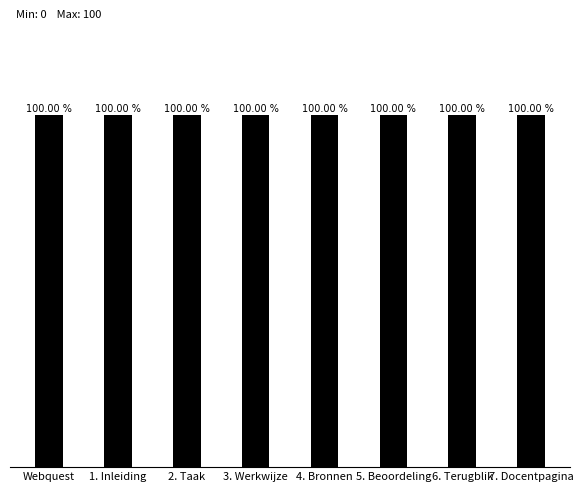

Where is the data nearest to the value 99?

Webquest